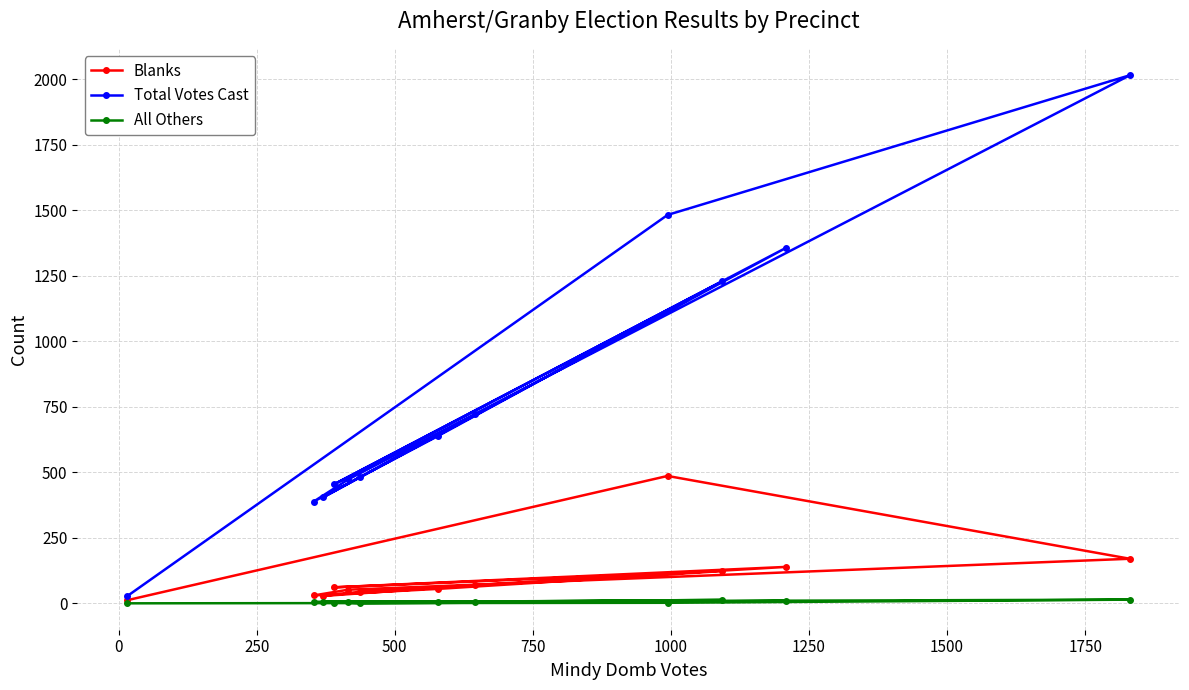

Does the chart display data point markers on the line(s)?

Yes